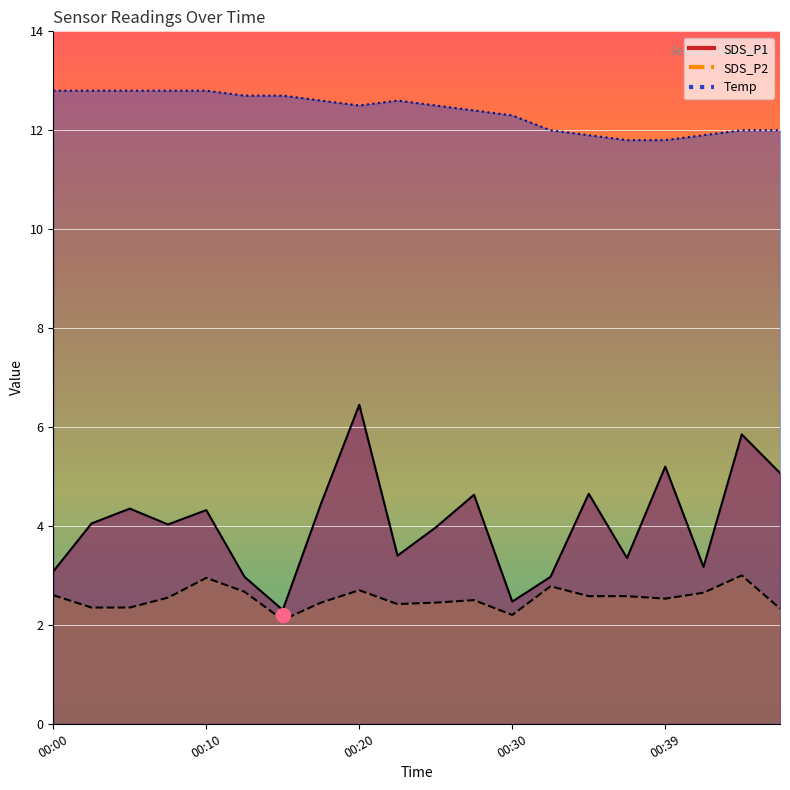

At which category does SDS_P1 reach its first local peak?

00:05